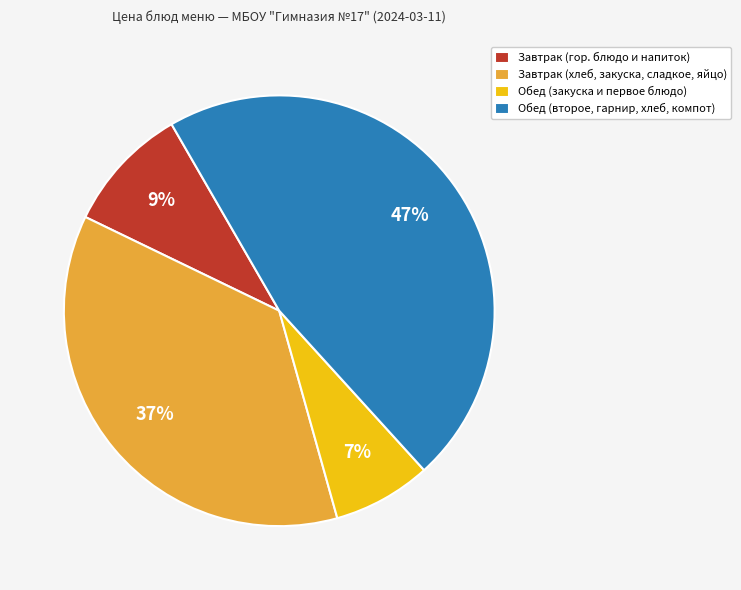

True or false: Завтрак (гор. блюдо и напиток) accounts for 9% of the total.

True